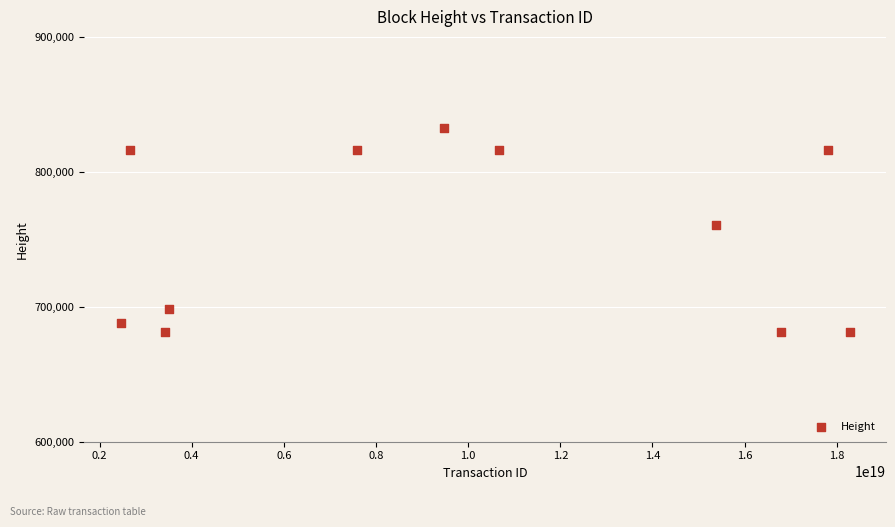

What Y value in the scatter plot is closest to 757232?

760807